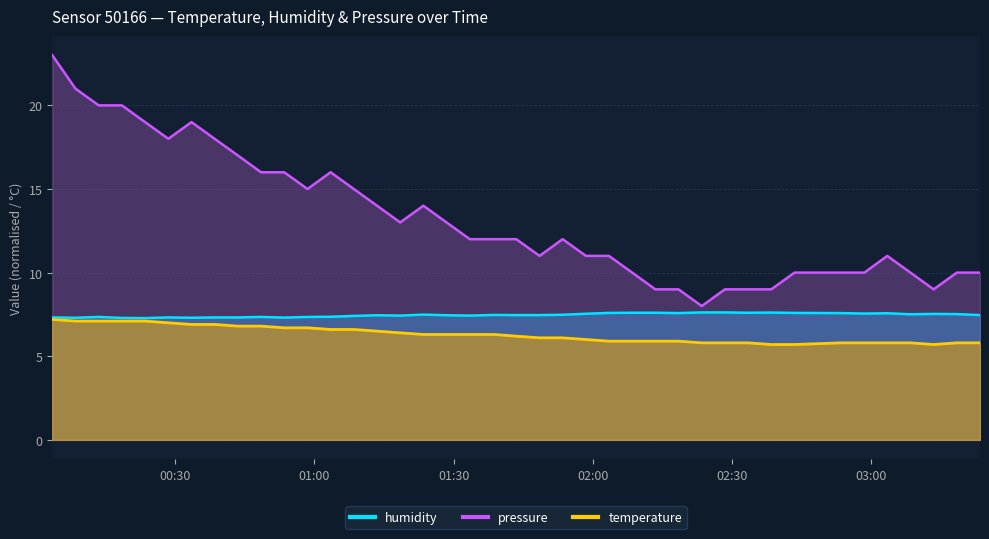

True or false: pressure and humidity intersect in this chart.

False